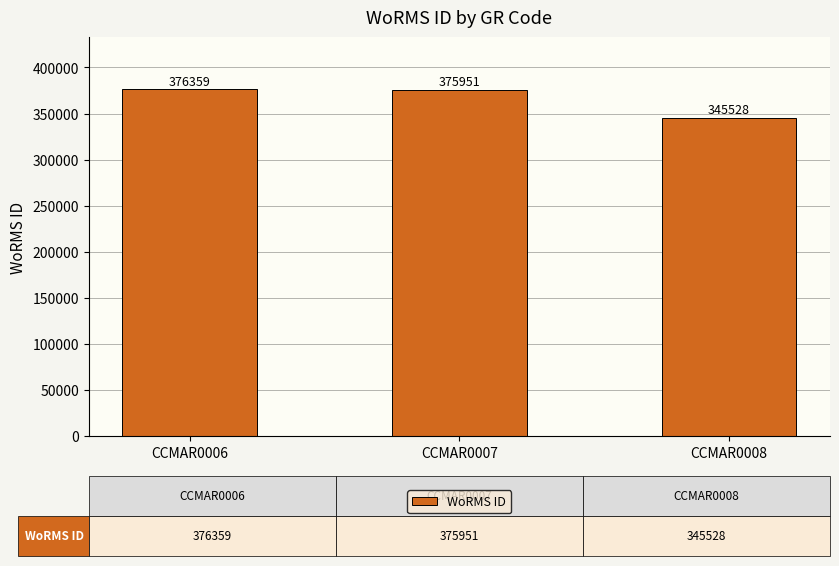

What is the sum of the values at CCMAR0007 and CCMAR0008?

721479